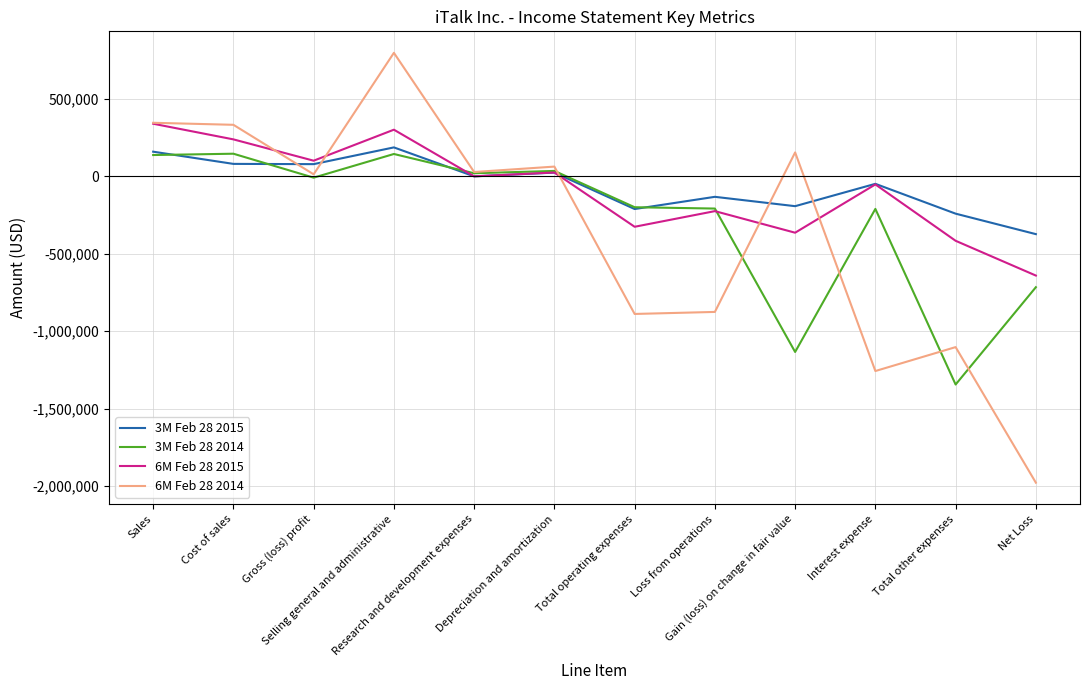

Does the chart display data point markers on the line(s)?

No